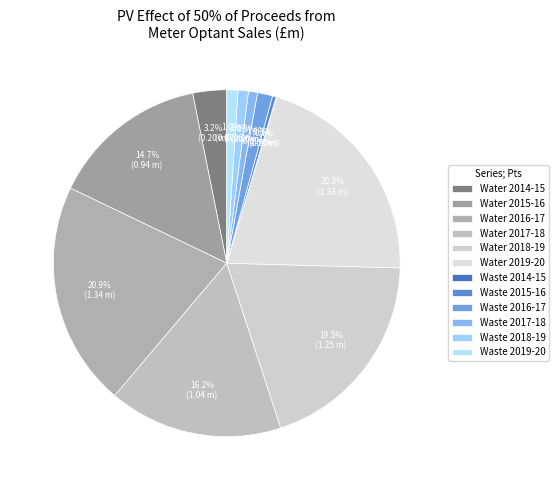

To the nearest percent, what is the average slice percentage?

8%